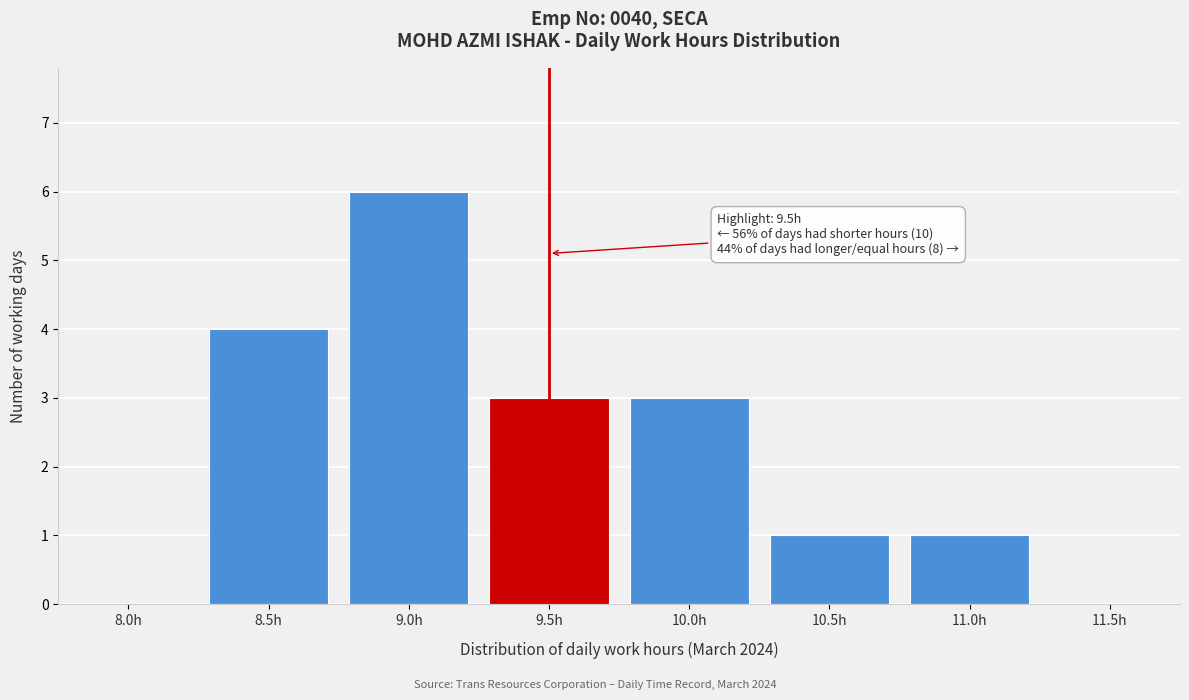

Reading left to right, list all the values displayed in this chart.

8.0h=0	8.5h=4	9.0h=6	9.5h=3	10.0h=3	10.5h=1	11.0h=1	11.5h=0